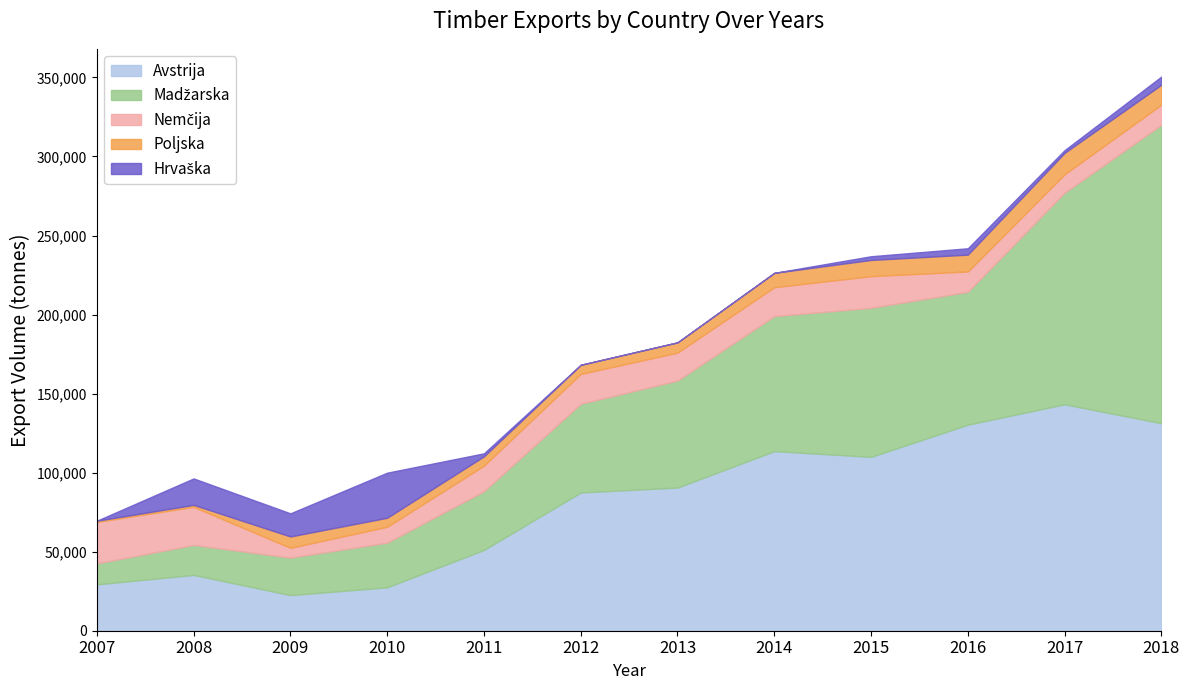

The value of Madžarska at 2010 is 8163.0. True or false?

False